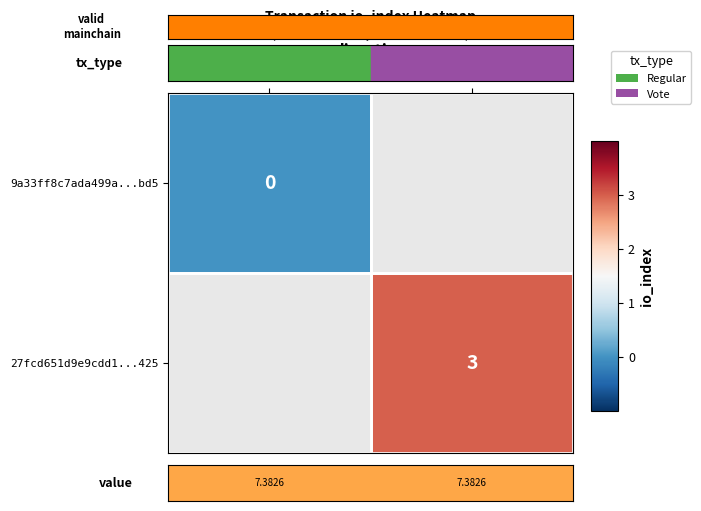

Is it true that 27fcd651d9e9cdd1...425 equals 3 at 1?

True